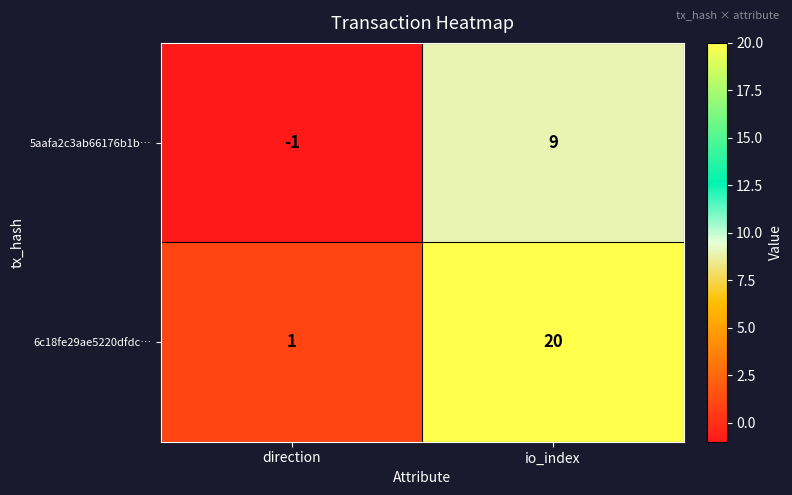

Which series changed the most between direction and io_index?

6c18fe29ae5220dfdc…